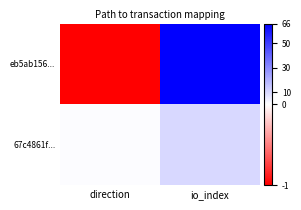

At how many categories does at least one series exceed 18?

1